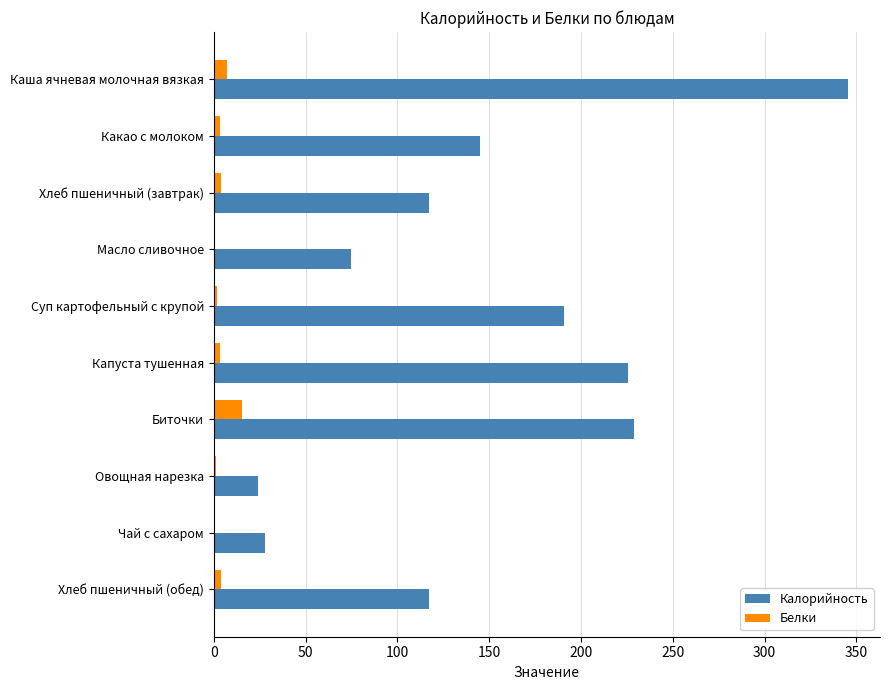

At which label is Калорийность closest to 184?

Суп картофельный с крупой